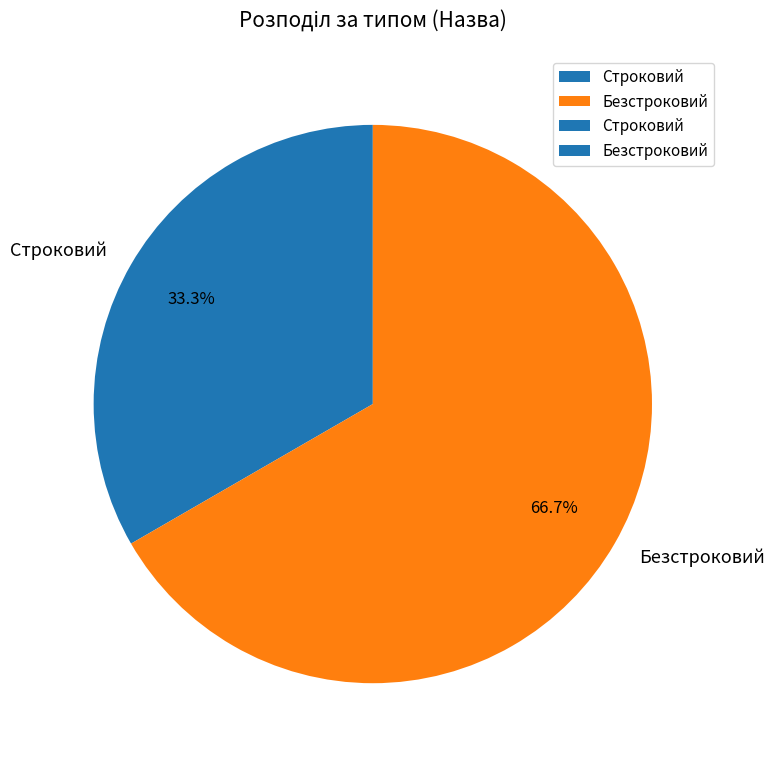

To the nearest percent, what is the average slice percentage?

50%